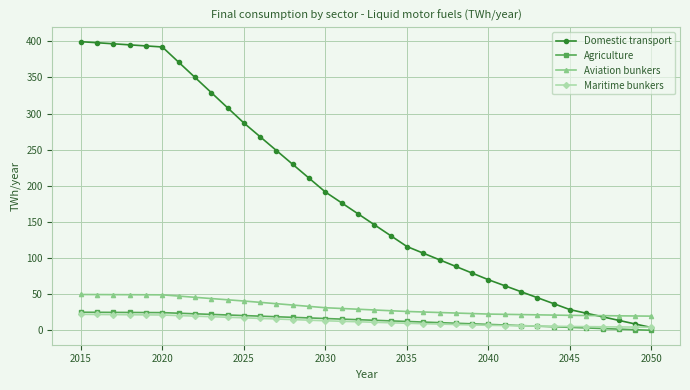

Which series has the largest total across all categories?

Domestic transport